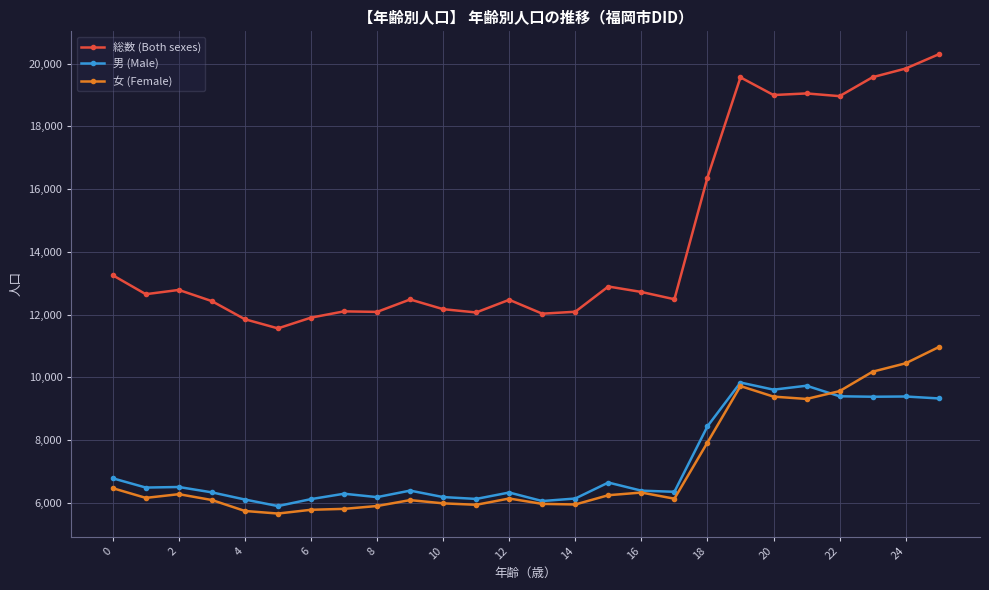

What is the sum of all 男 (Male) values?

188520